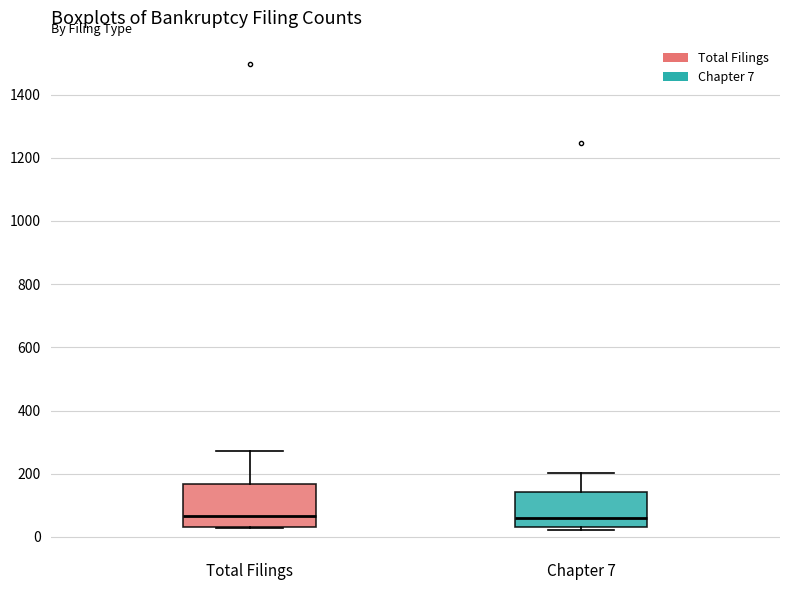

Reading left to right, transcribe this box plot: for each box, give where its median line is, the range the box spans, and where its two whiskers end, as read against the y-axis. The values are not printed on the chart, so give them approximately, as read against the axis.

Total Filings: median 60, box 40 to 160, whiskers 20 to 280
Chapter 7: median 60, box 40 to 140, whiskers 20 to 200